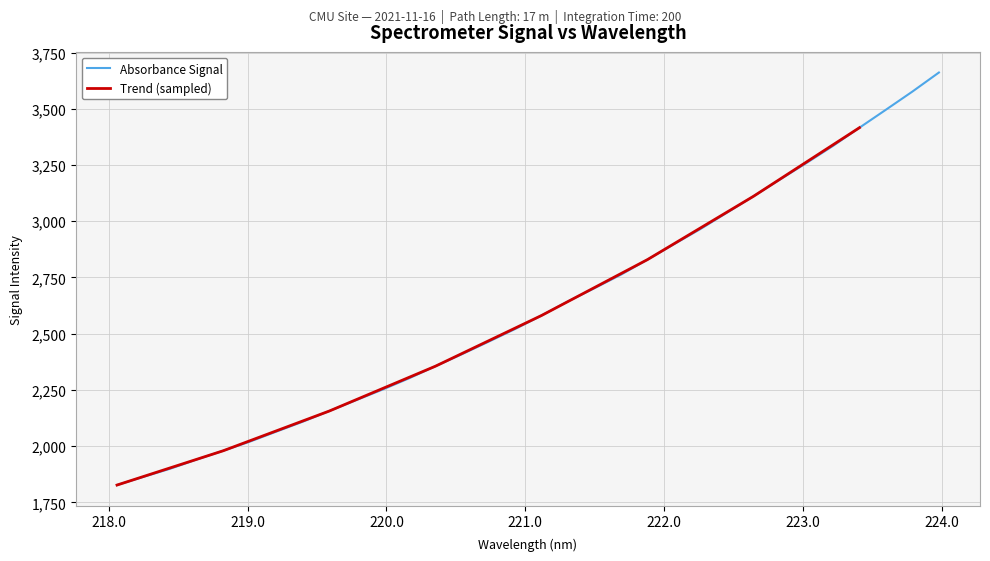

What is the label of the 24th point from the right?

219.589